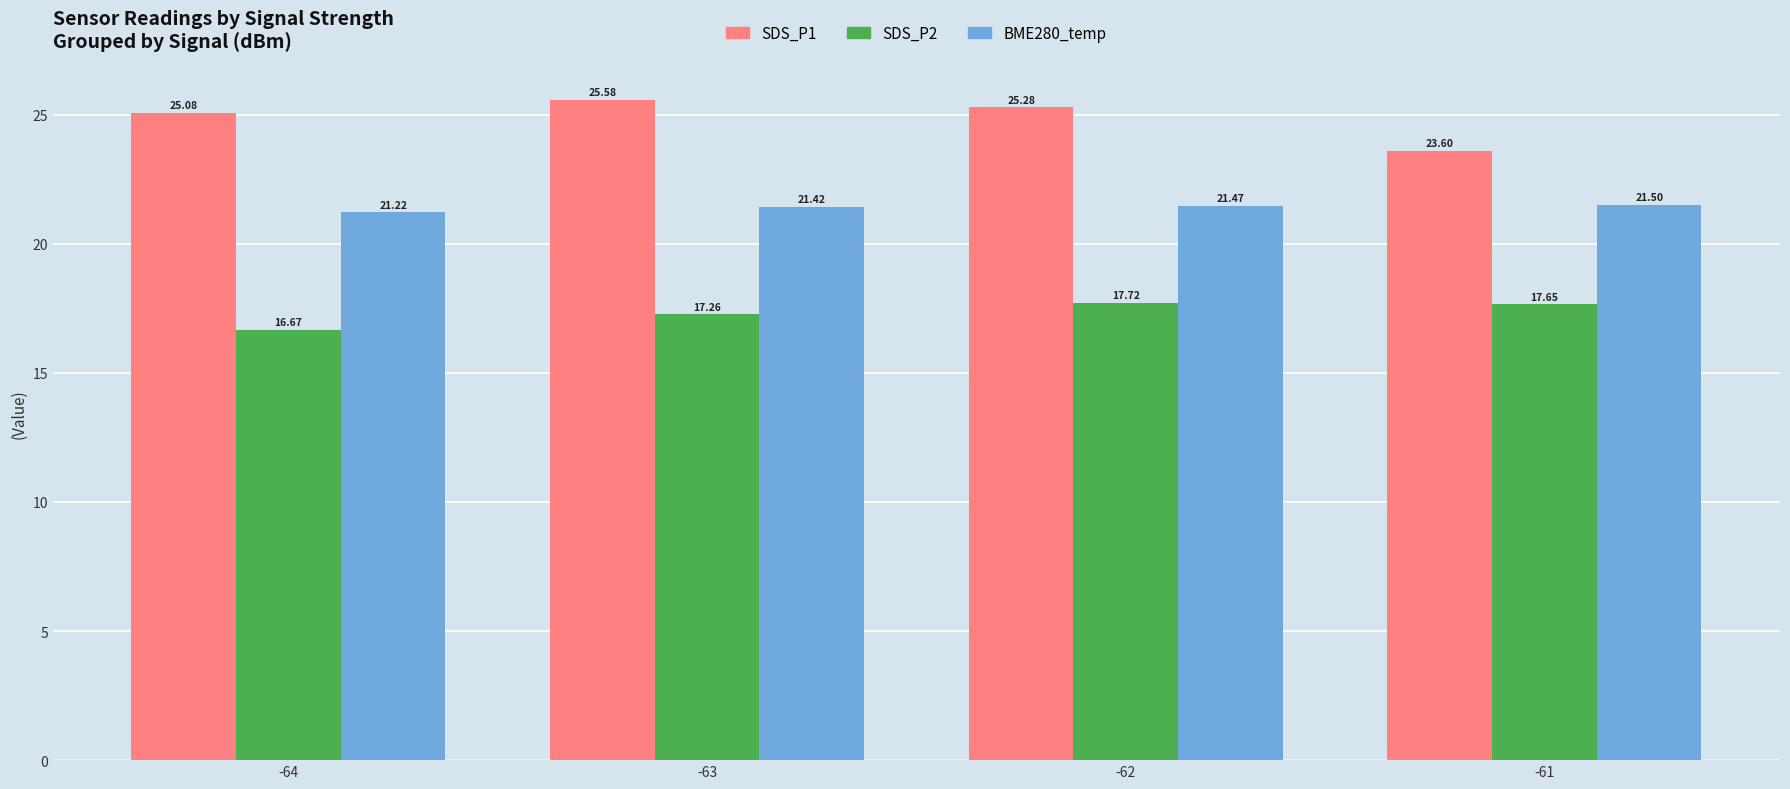

How many bars are there in total?

12